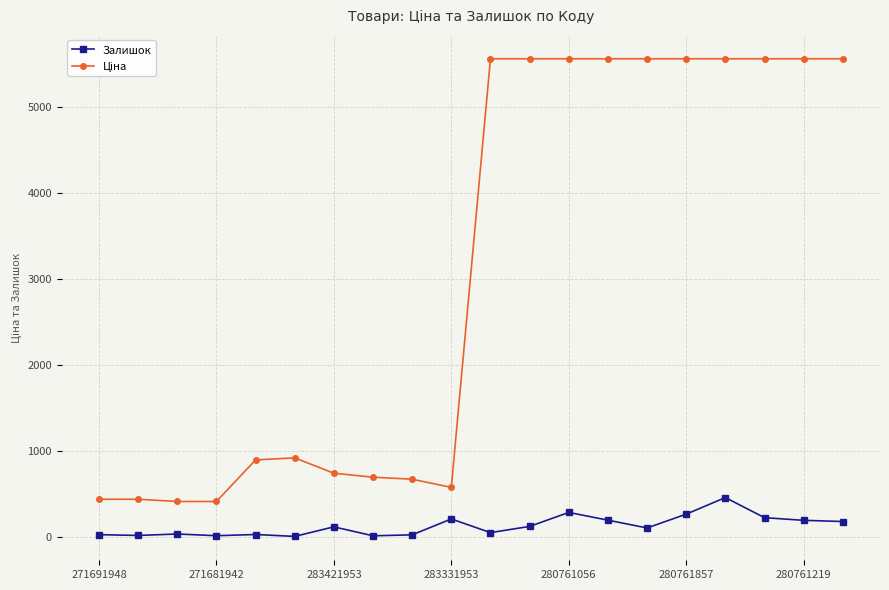

What is the difference between the second highest and second lowest values in the Залишок series?

272.0